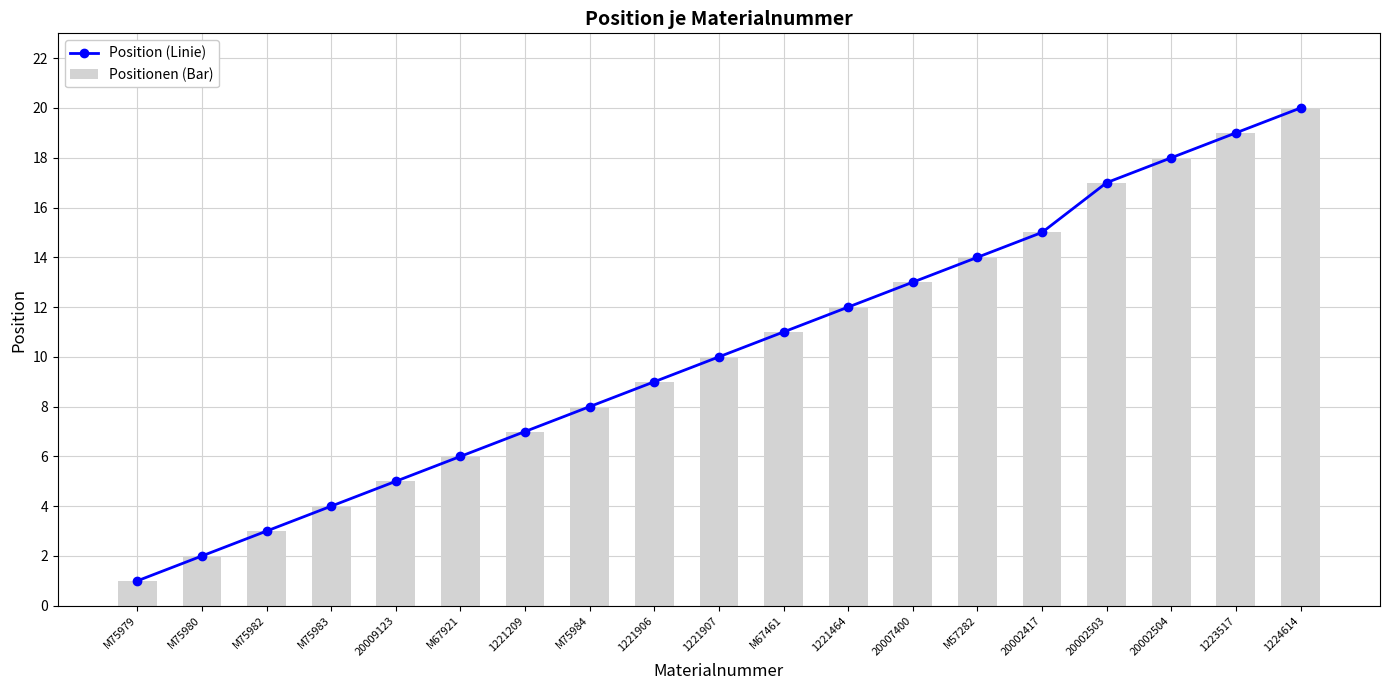

The Positionen (Bar) series shows 2 at M75984. True or false?

False